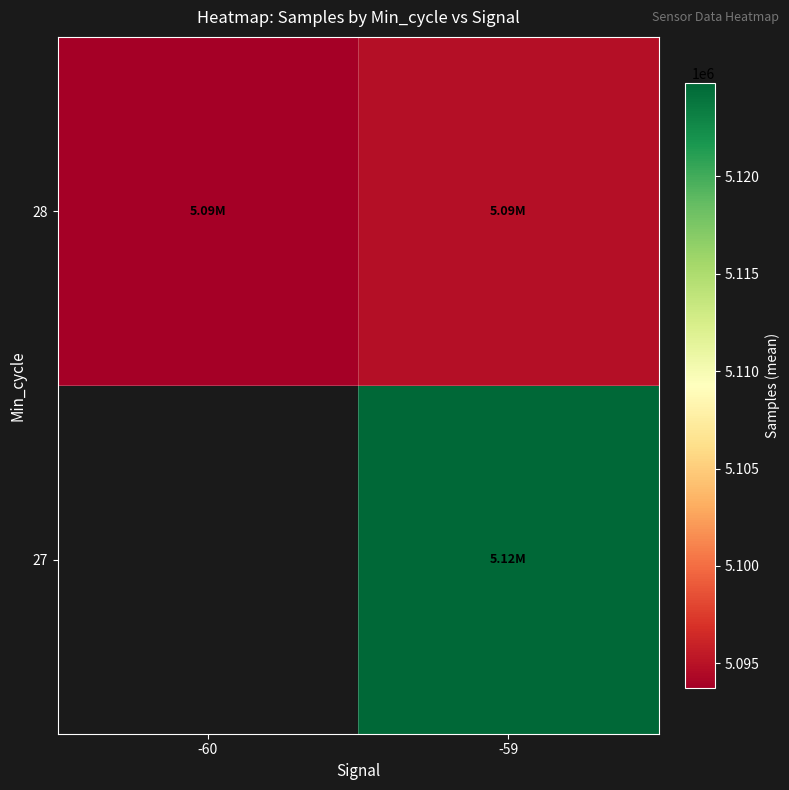

What value does the 28 series have at -60?

5093743.0